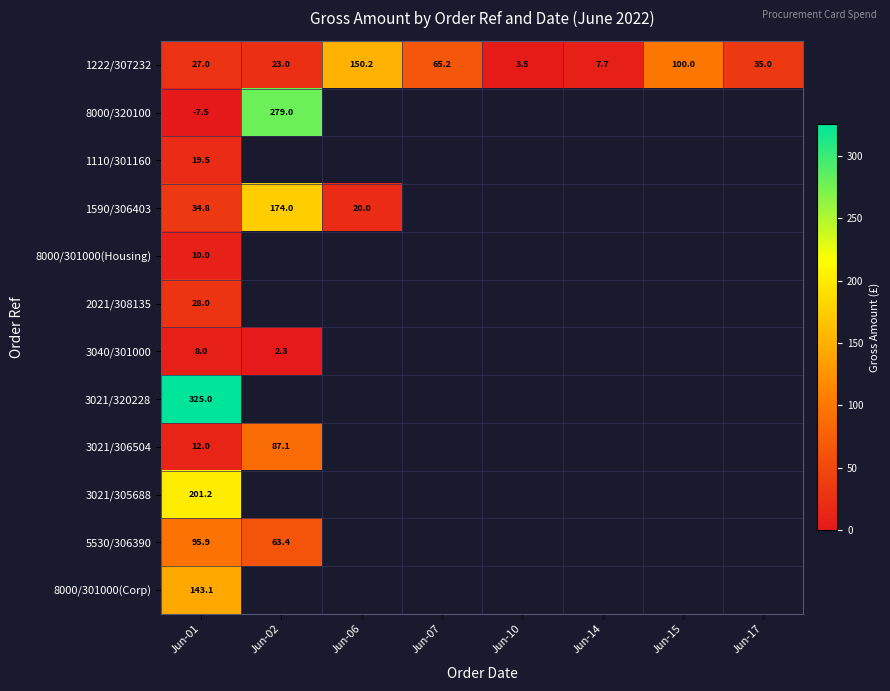

The value of 8000/301000(Housing) at Jun-01 is 10.0. True or false?

True